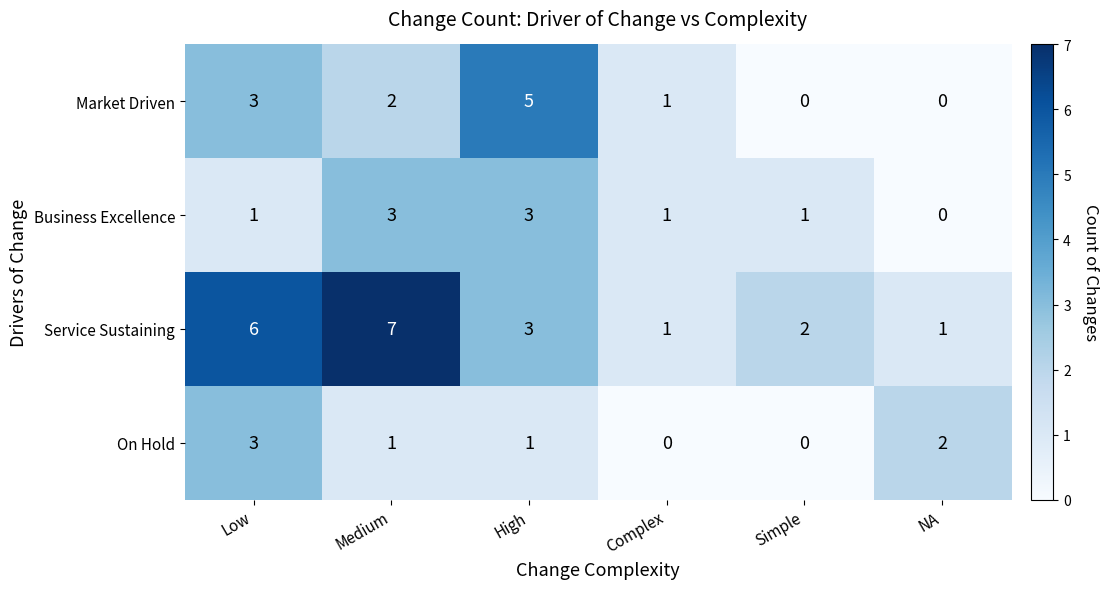

Rank the series by their average value, from highest to lowest.

Service Sustaining, Market Driven, Business Excellence, On Hold